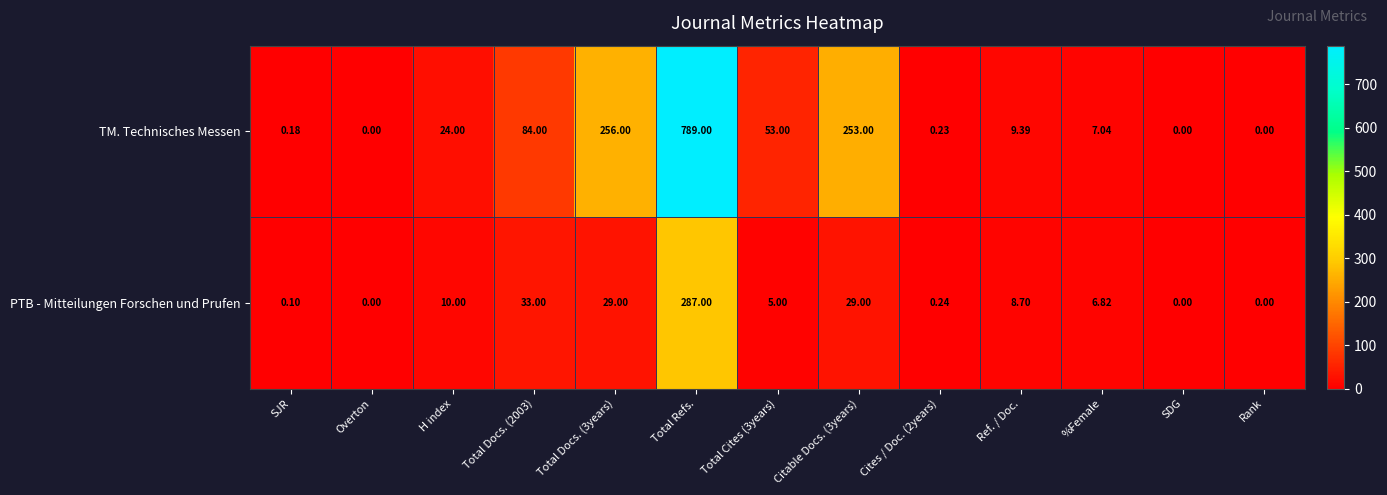

Where does the PTB - Mitteilungen Forschen und Prufen series first go above 6?

H index